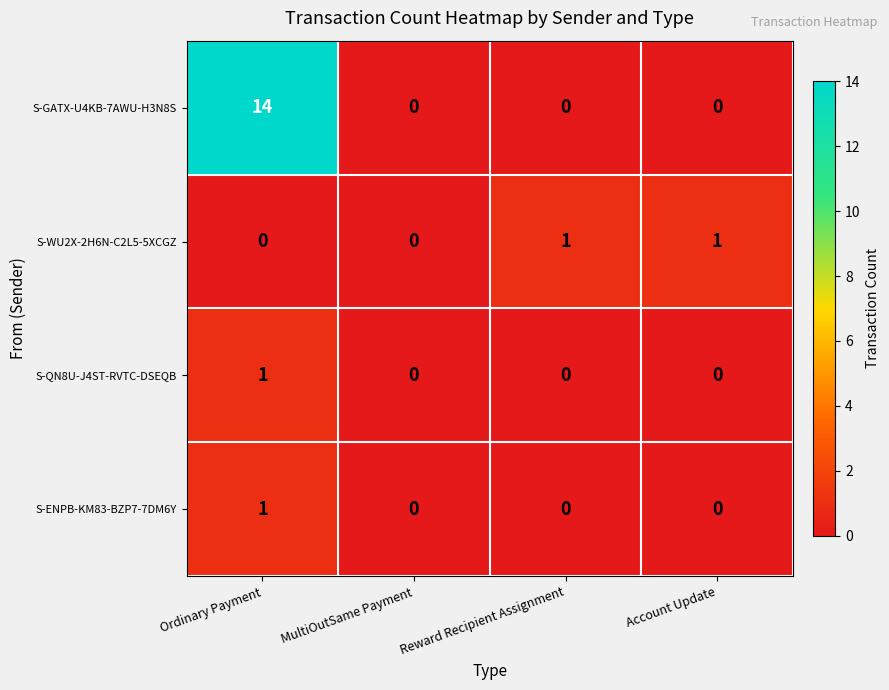

What is the sum of all S-GATX-U4KB-7AWU-H3N8S values?

14